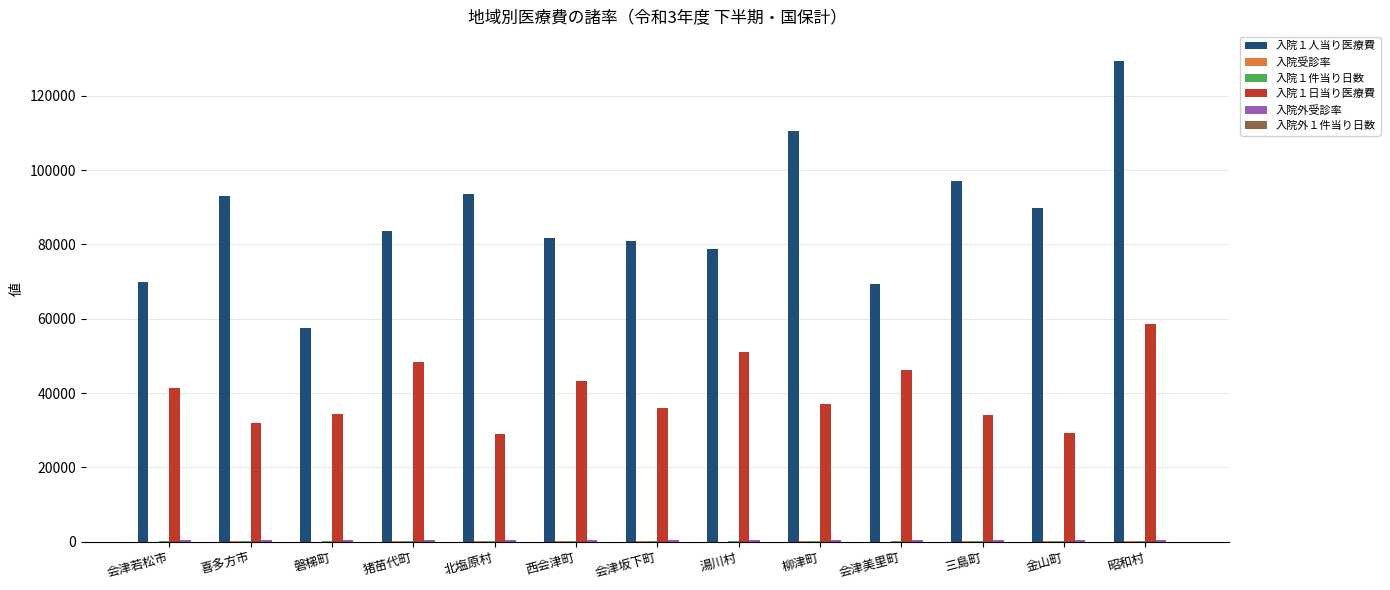

The 入院１人当り医療費 series shows 36747.8 at 西会津町. True or false?

False